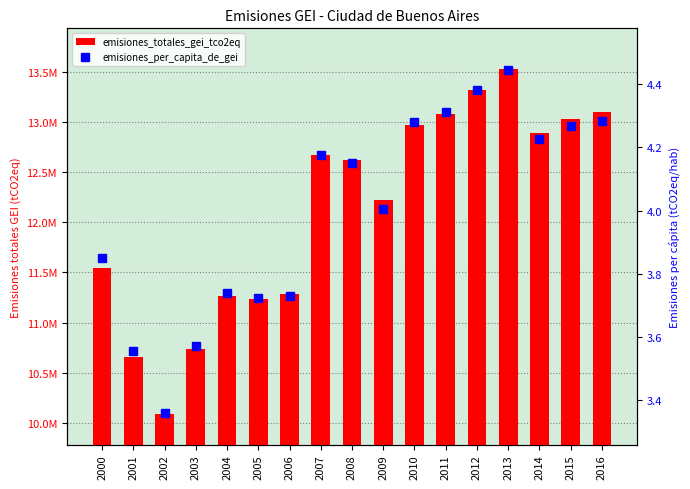

Does the chart contain any negative values?

No